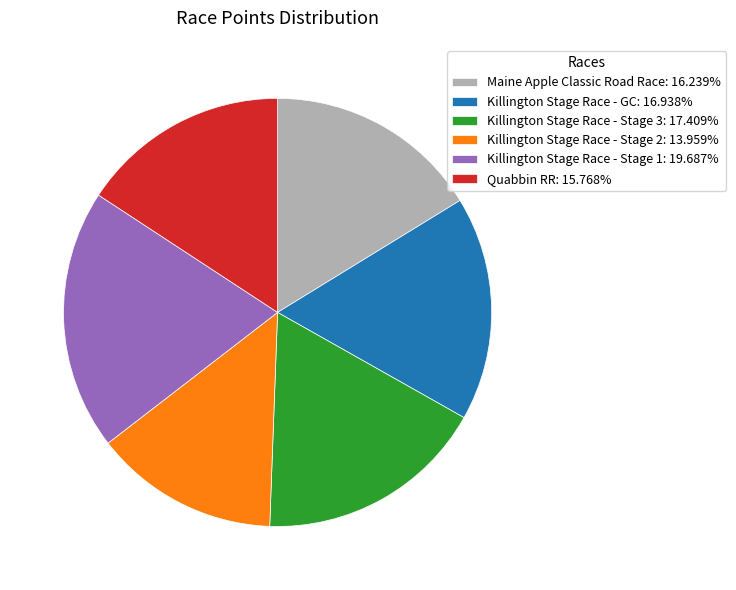

The Killington Stage Race - Stage 2 slice represents 1% of the pie. True or false?

False